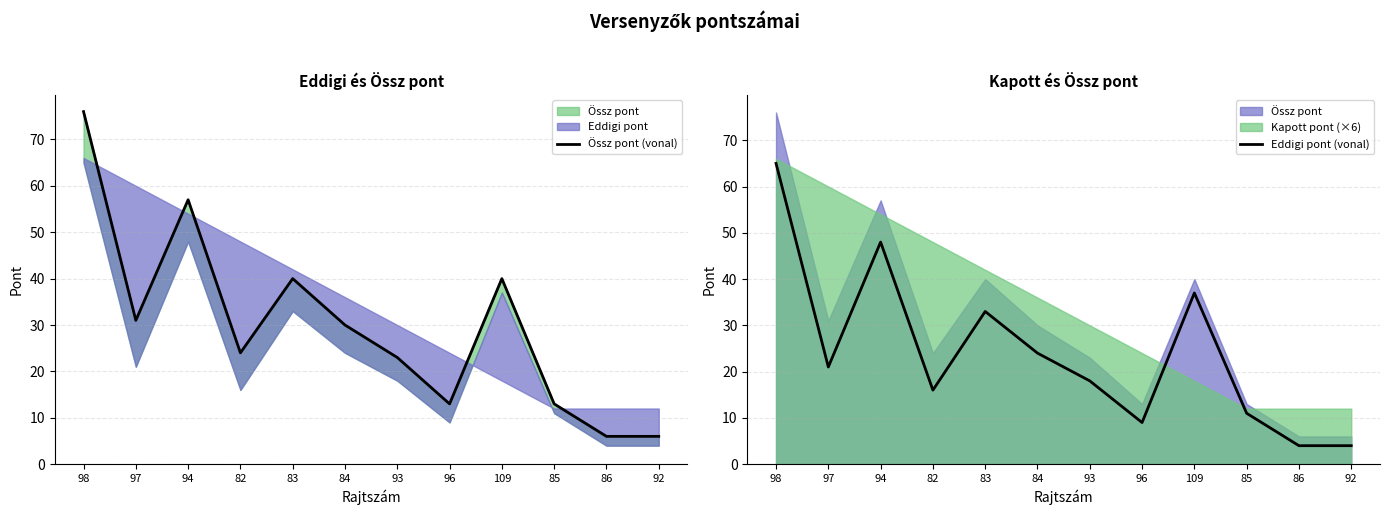

What is the smallest value displayed?

4